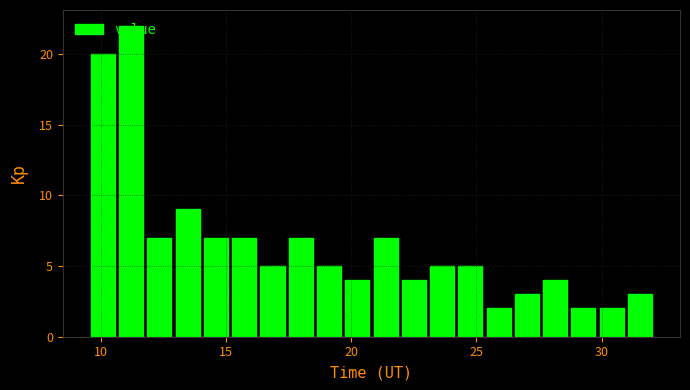

Read against the x-axis, roughly where is the centre of the tallest bar?

11.0